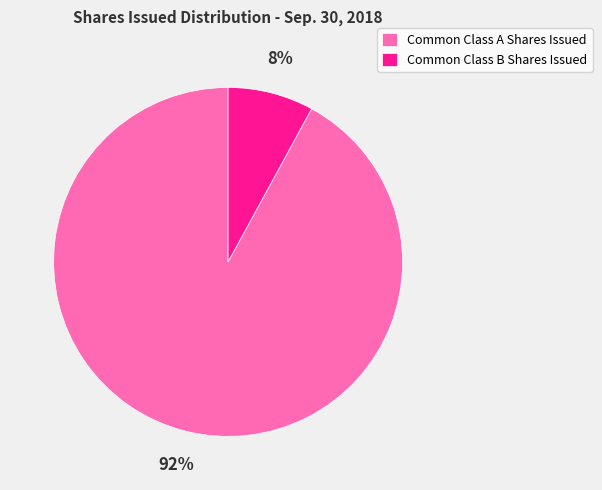

Is the sum of Common Class B Shares Issued and Common Class A Shares Issued greater than half?

Yes